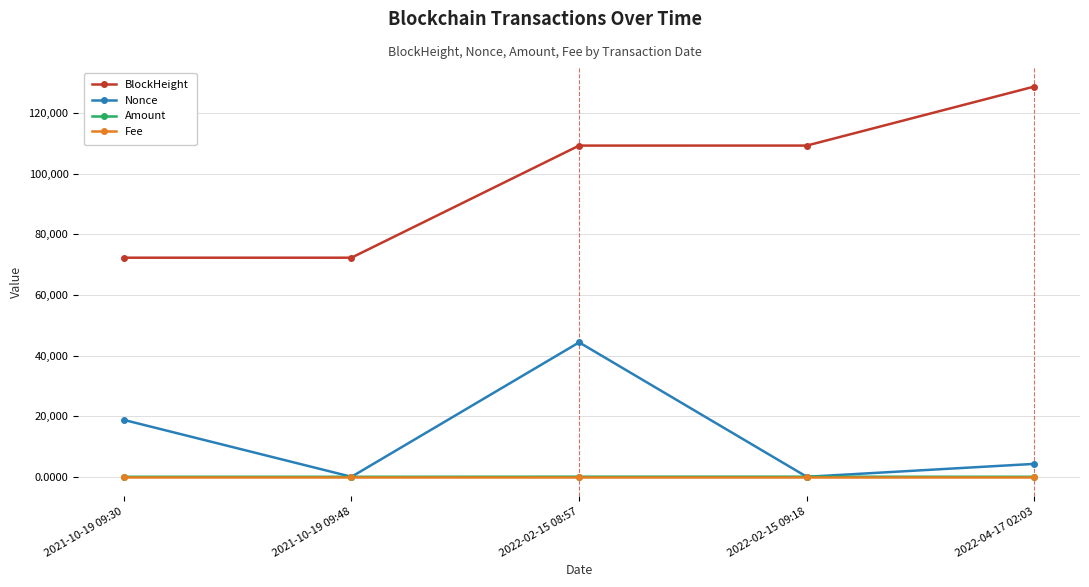

At which category is the sum across all series the highest?

2022-02-15 08:57